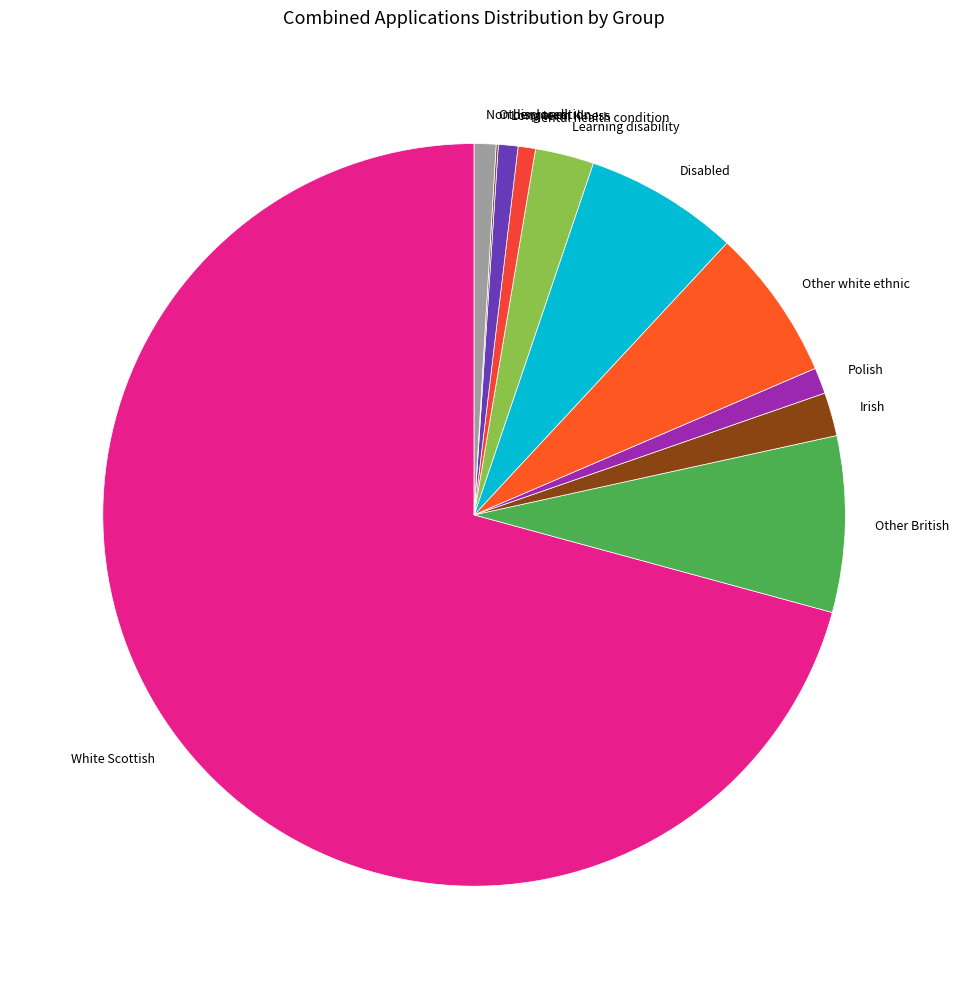

Which slice is the largest?

White Scottish